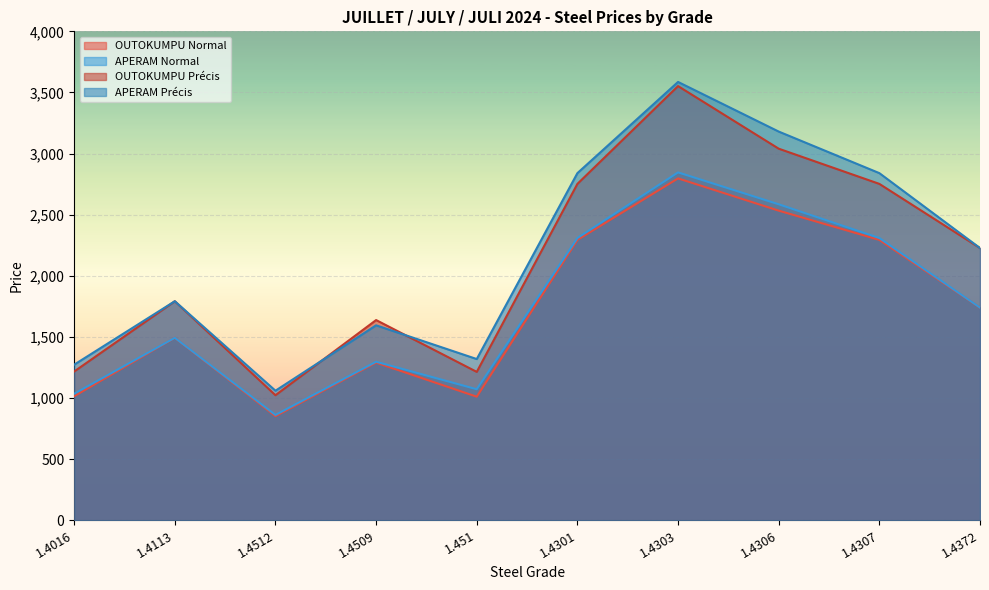

Rank the series by their maximum value, from lowest to highest.

OUTOKUMPU Normal, APERAM Normal, OUTOKUMPU Précis, APERAM Précis